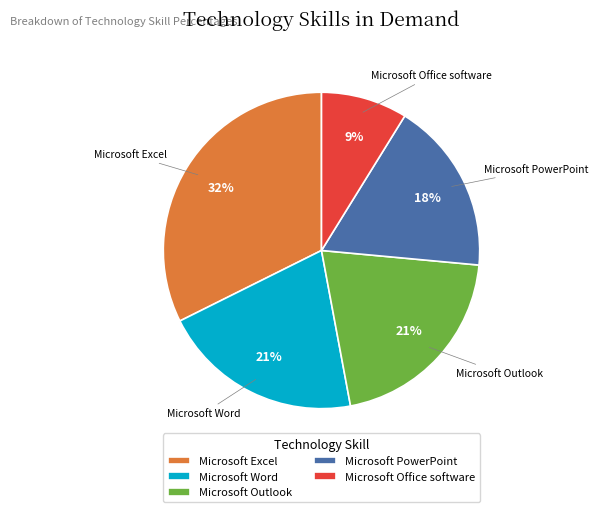

Is there any slice that represents more than half of the pie?

No